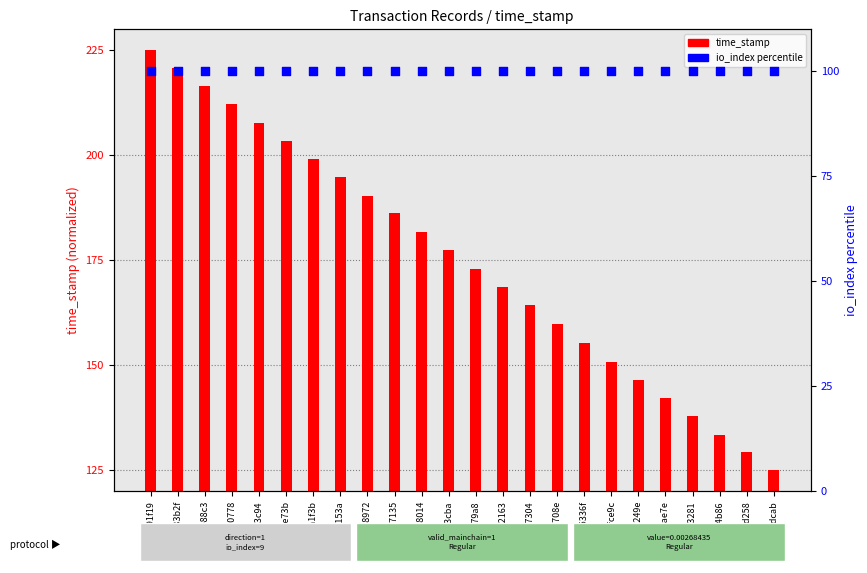

Which series reaches the maximum Y coordinate?

time_stamp